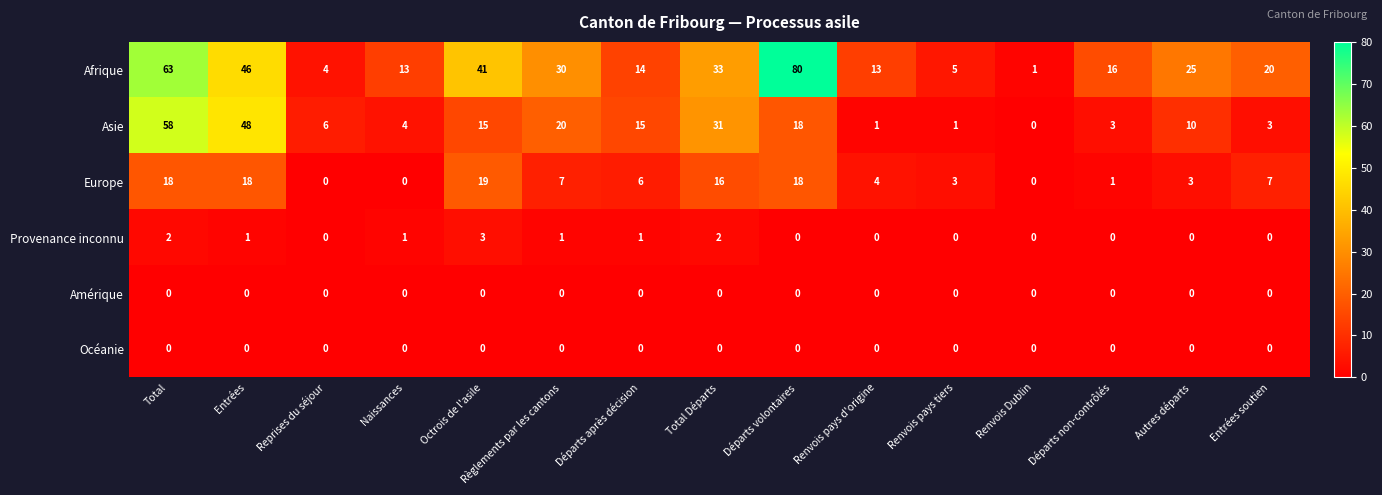

How many data points does each series have?

15